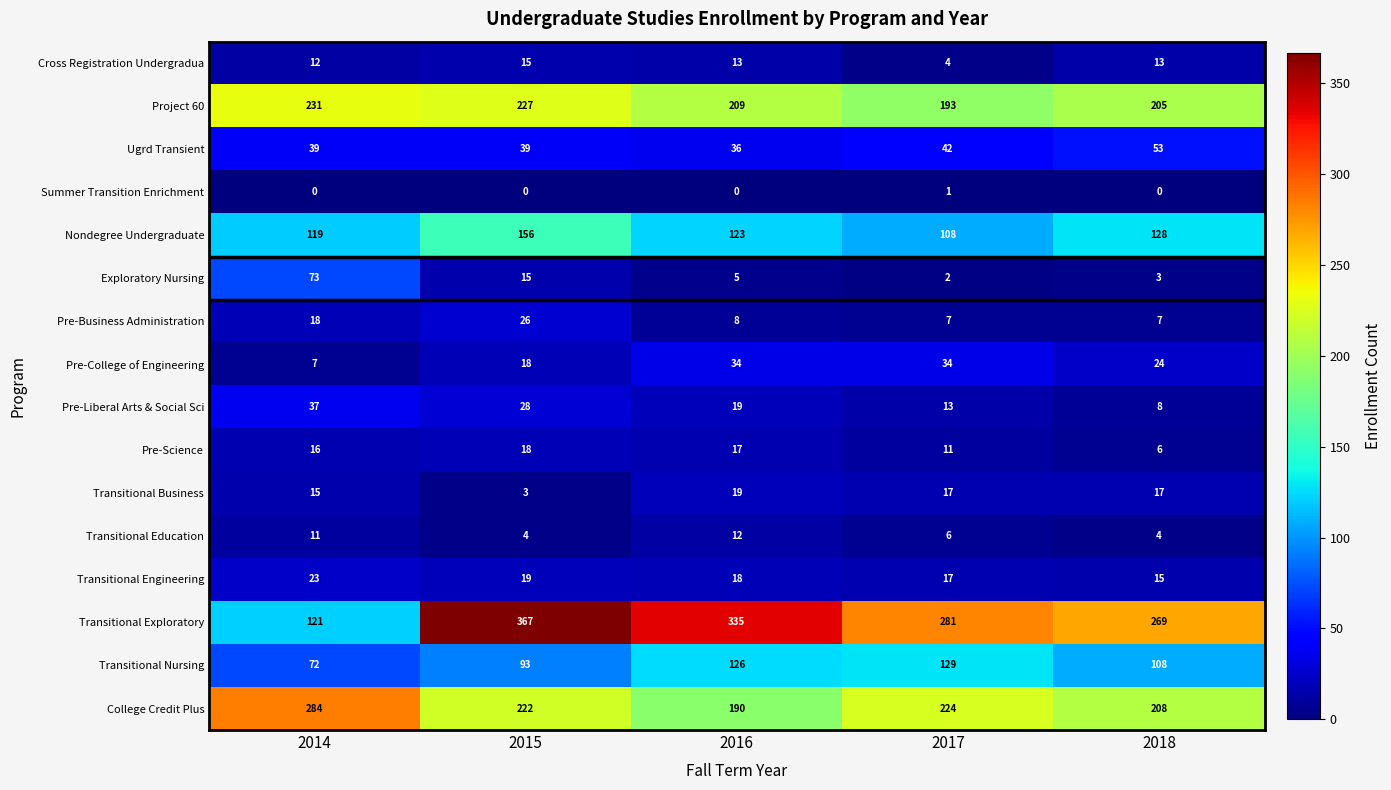

The value of Pre-College of Engineering at 2018 is 24. True or false?

True